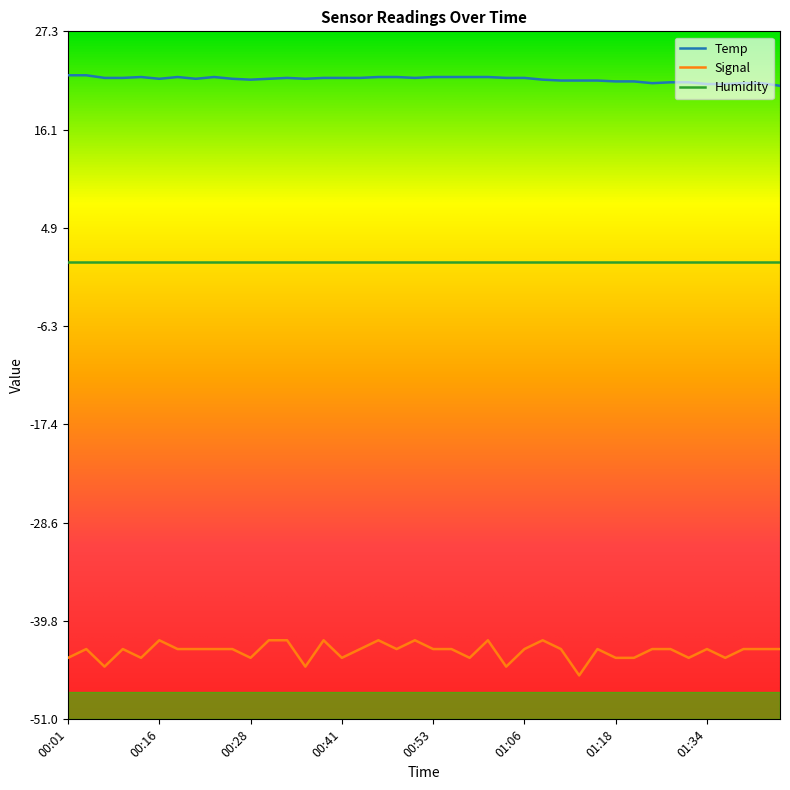

Which series has the largest range (max minus min)?

Signal